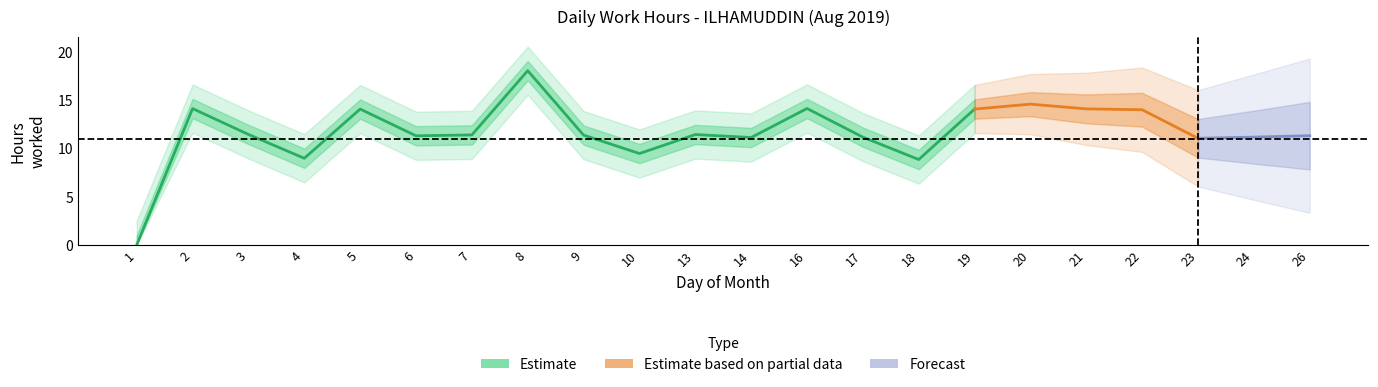

What is the average value?

11.7